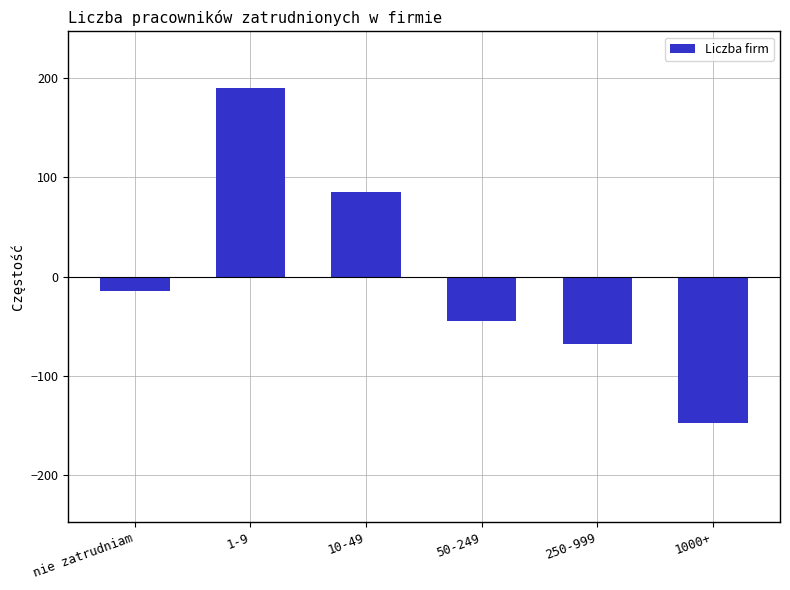

Reading left to right, extract all data points from this chart.

nie zatrudniam=-14.8	1-9=190.2	10-49=85.2	50-249=-44.8	250-999=-67.8	1000+=-147.8